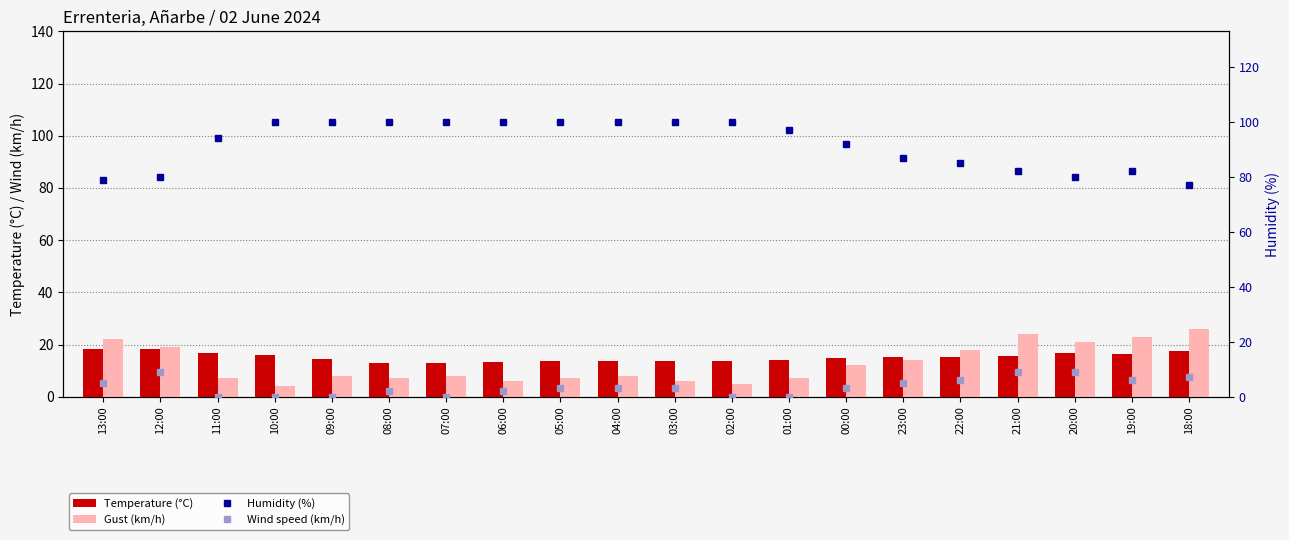

What is the greatest value displayed?

100.0